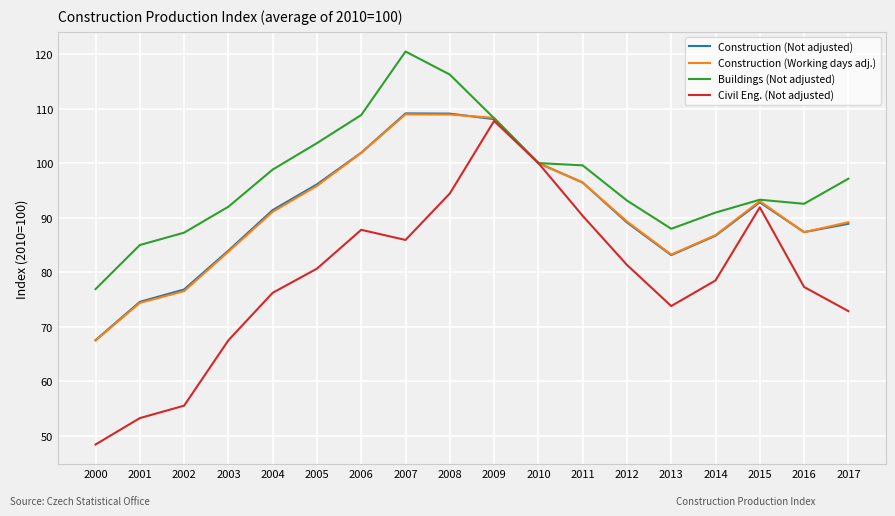

What is the maximum value shown in the chart?

120.5